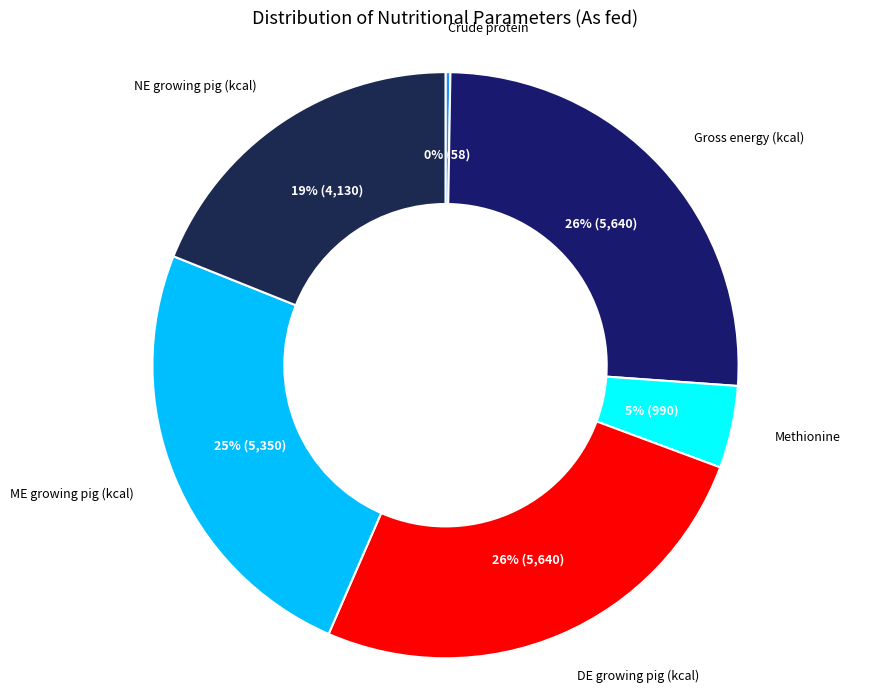

To the nearest percent, what percentage of the pie is NE growing pig (kcal)?

19%